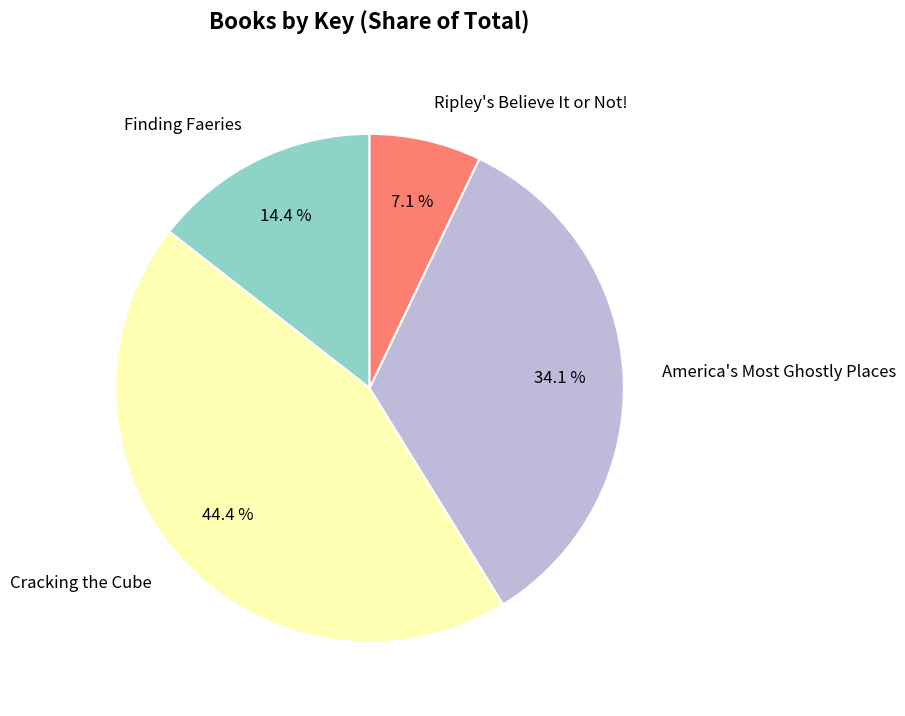

Rank the categories by value from highest to lowest.

Cracking the Cube, America's Most Ghostly Places, Finding Faeries, Ripley's Believe It or Not!